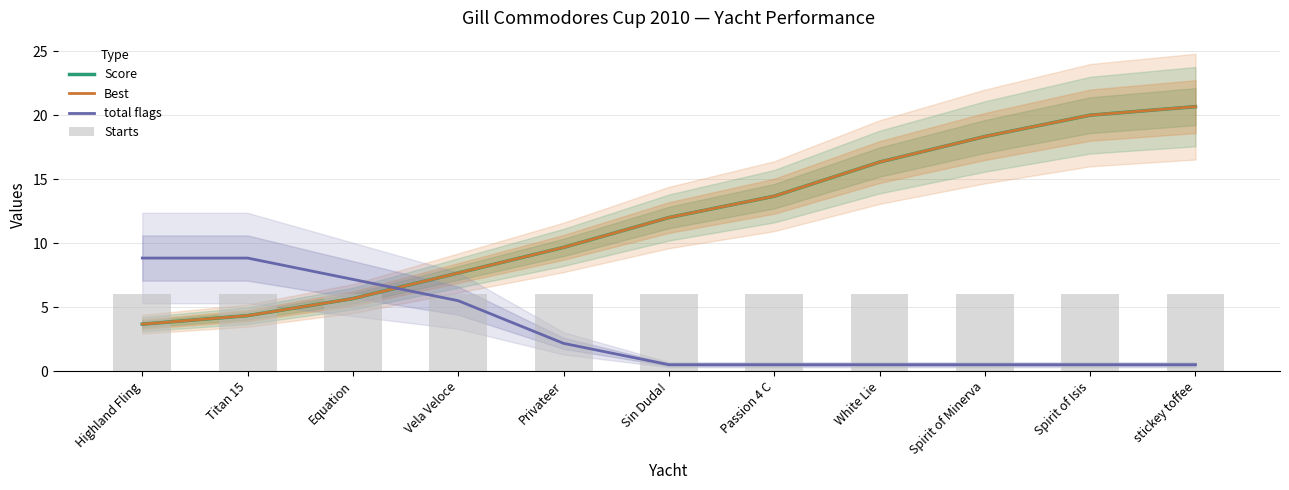

Between Highland Fling and Titan 15, which is larger?

Titan 15